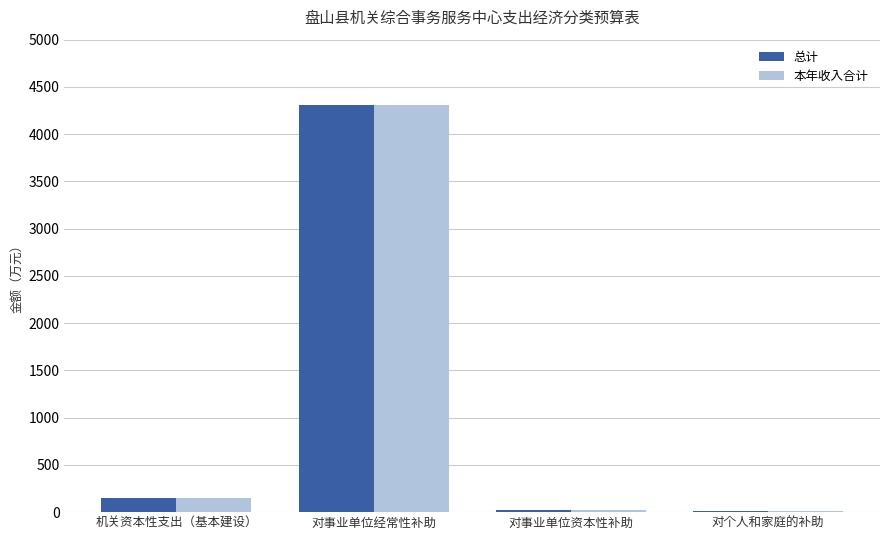

Where is 总计 nearest to the value 2163?

机关资本性支出（基本建设）